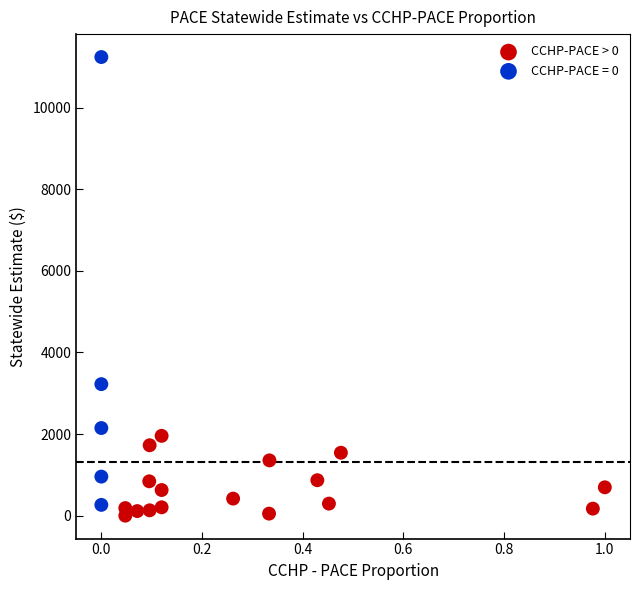

Which series reaches the maximum Y coordinate?

CCHP-PACE = 0